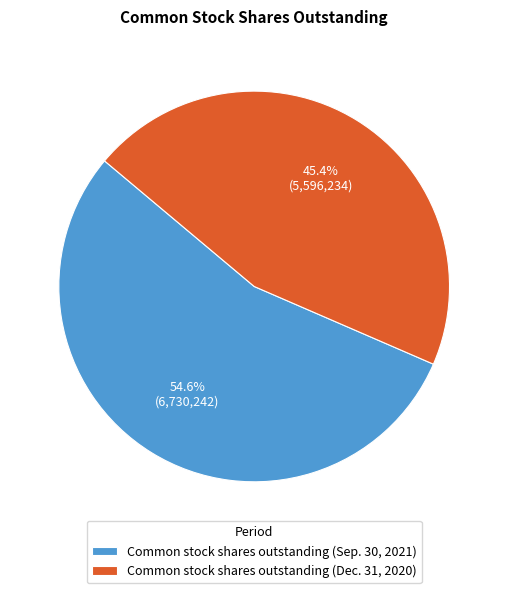

What is the majority slice?

Common stock shares outstanding (Sep. 30, 2021)